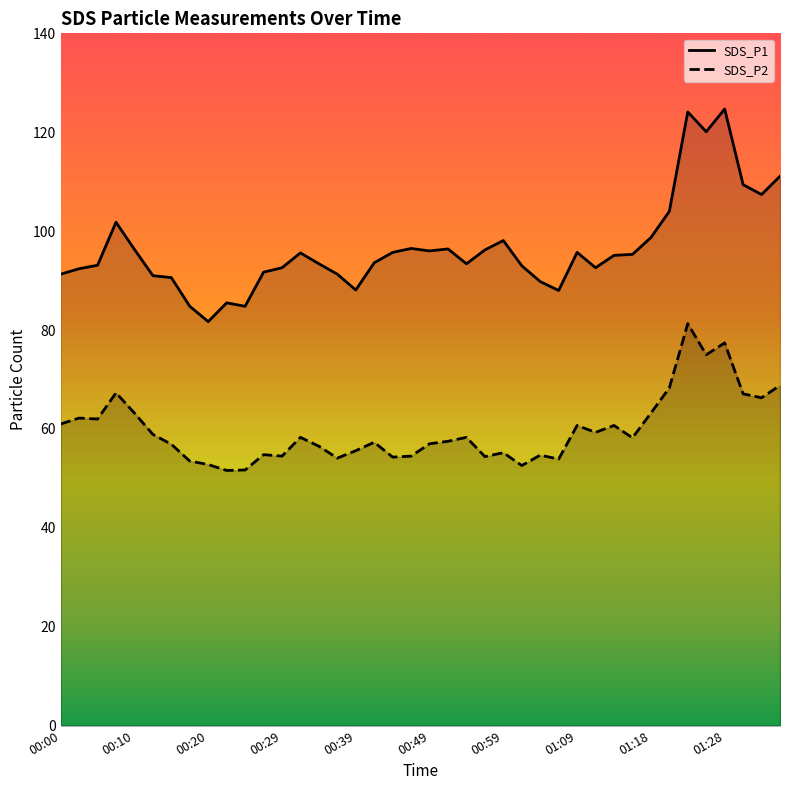

Between 00:03 and 01:21, which is larger?

01:21